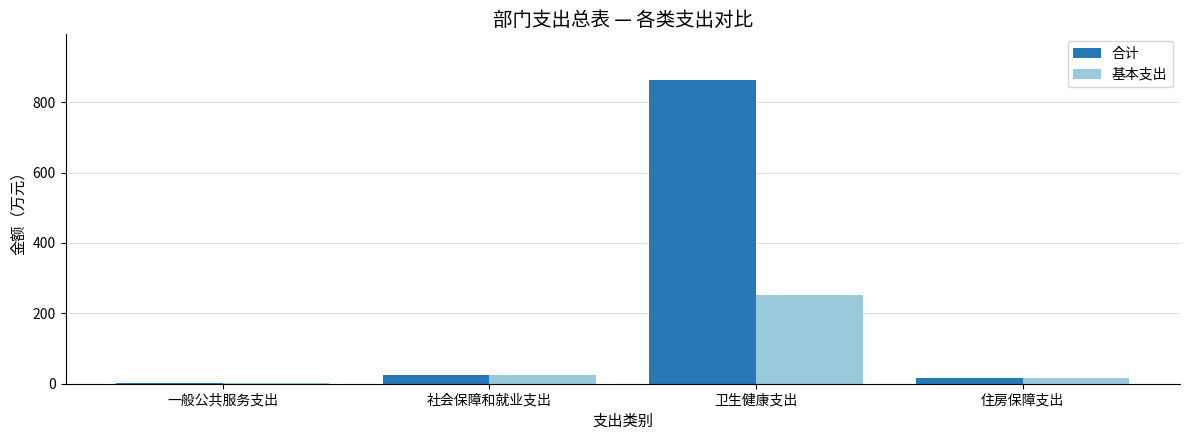

Reading right to left, what are all the values shown in this chart?

合计: 住房保障支出=17.3	卫生健康支出=863.5	社会保障和就业支出=25.8	一般公共服务支出=3.1
基本支出: 住房保障支出=17.3	卫生健康支出=251.5	社会保障和就业支出=25.8	一般公共服务支出=3.1